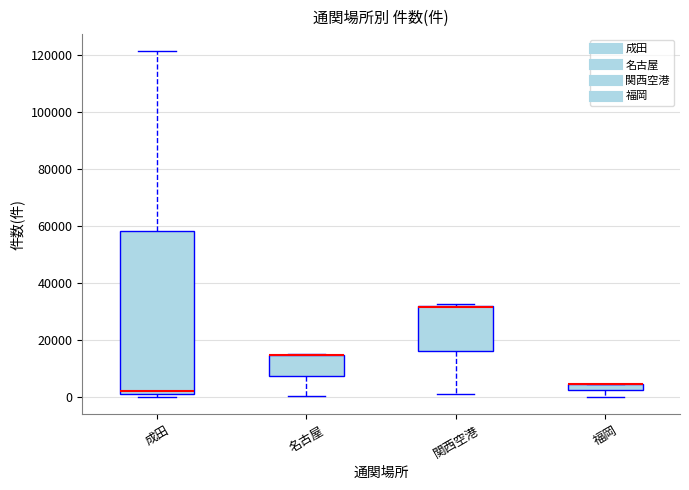

Which box is the tallest, from its lower edge to its upper edge?

成田